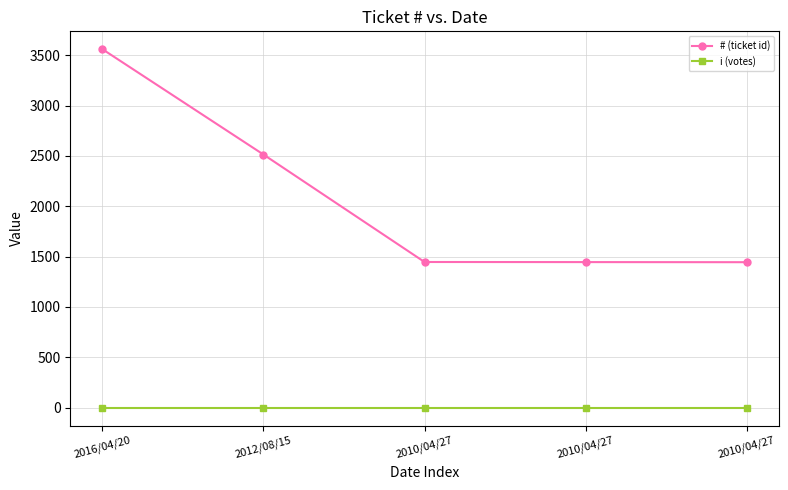

Which category has the lowest value in the # (ticket id) series?

2010/04/27